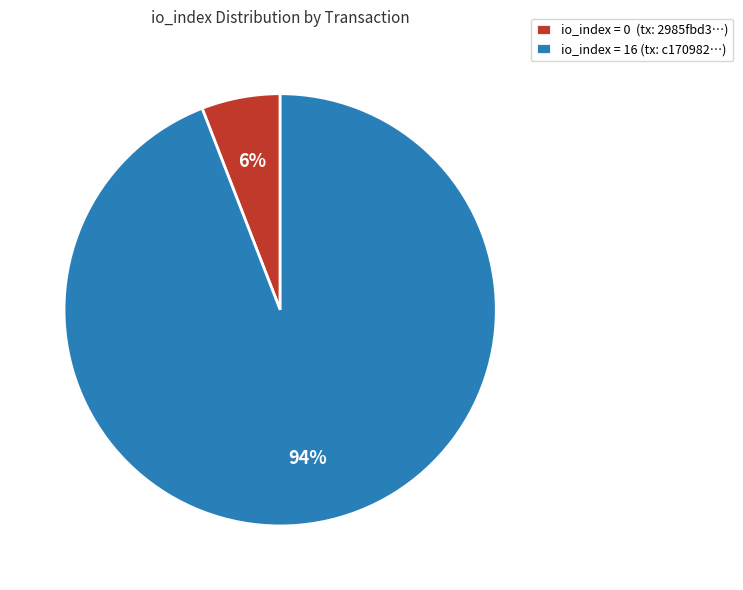

To the nearest percent, what is the difference between the largest and smallest slice percentages?

88%